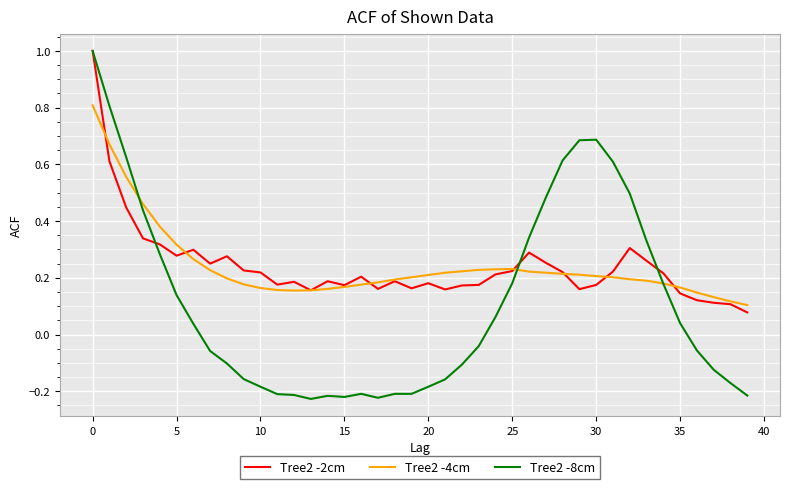

Which series has the widest spread of values?

Tree2 -8cm